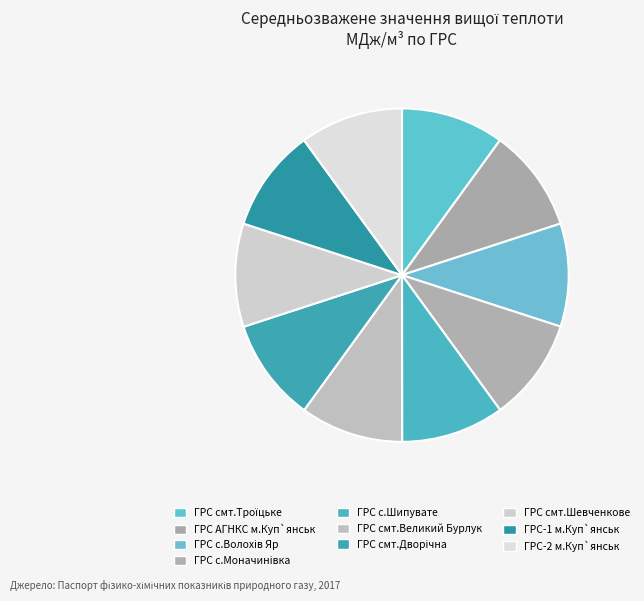

To the nearest percent, what percentage of the pie is ГРС смт.Троїцьке?

10%